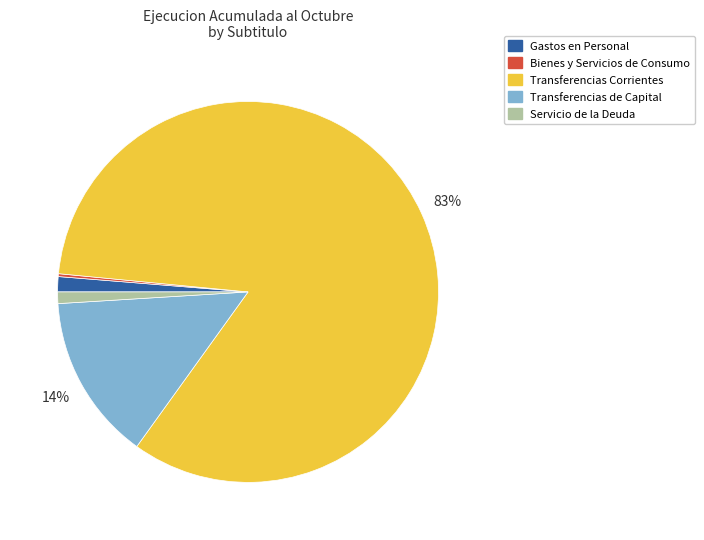

Which has a higher value, Servicio de la Deuda or Transferencias de Capital?

Transferencias de Capital